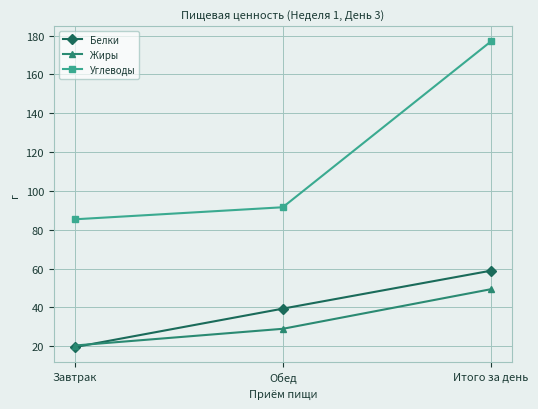

Rank the categories by Углеводы value from highest to lowest.

Итого за день, Обед, Завтрак